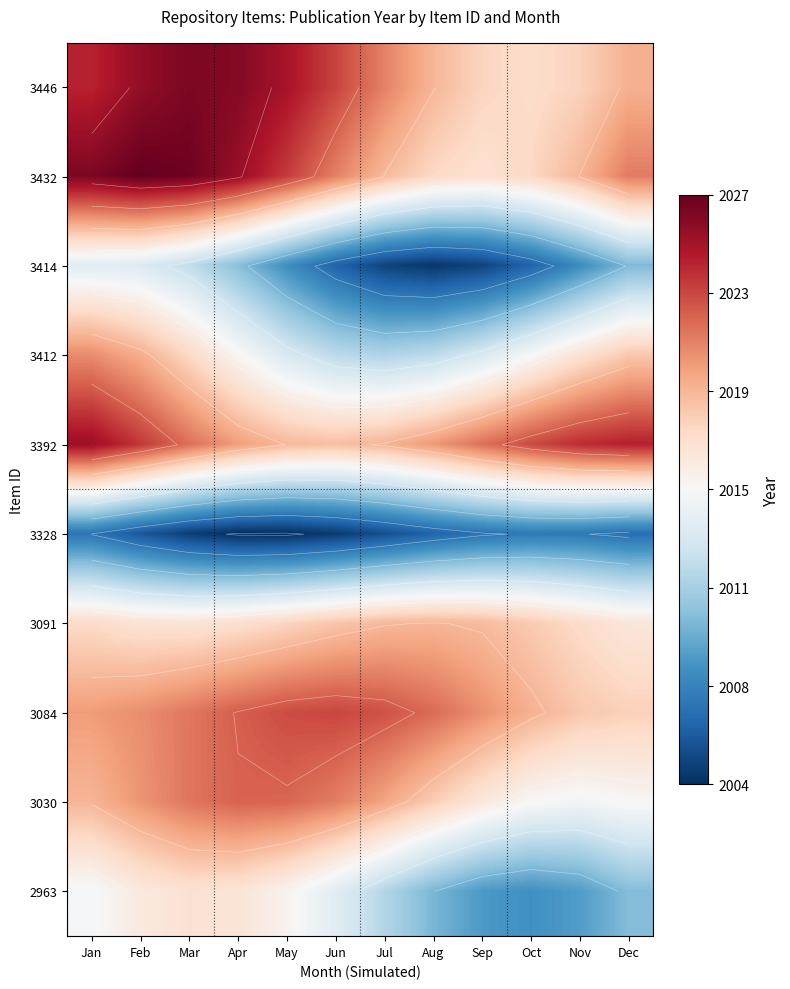

Which category has the highest value across all series?

Feb